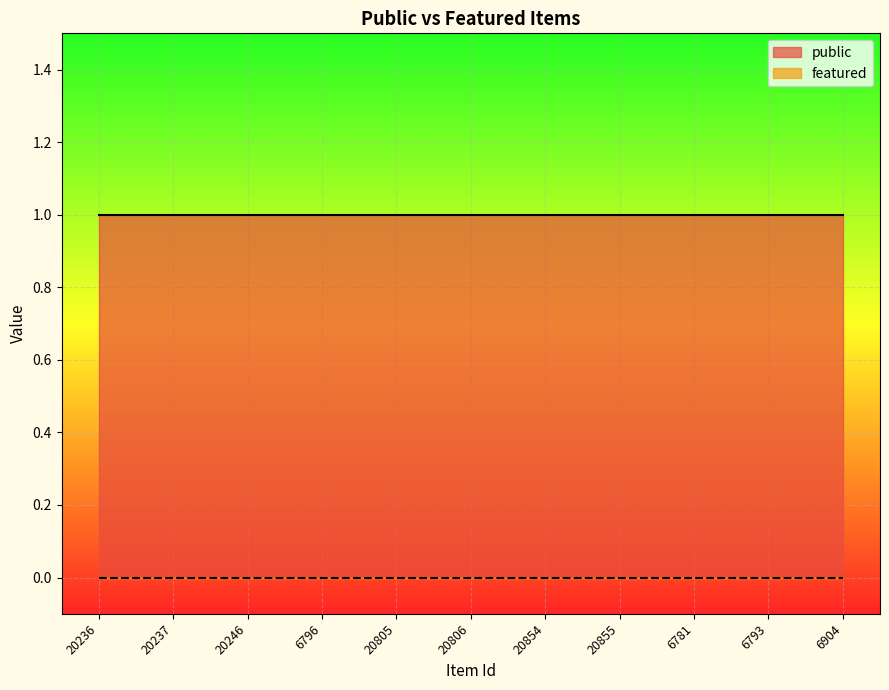

What are all the series names shown in the legend?

public, featured